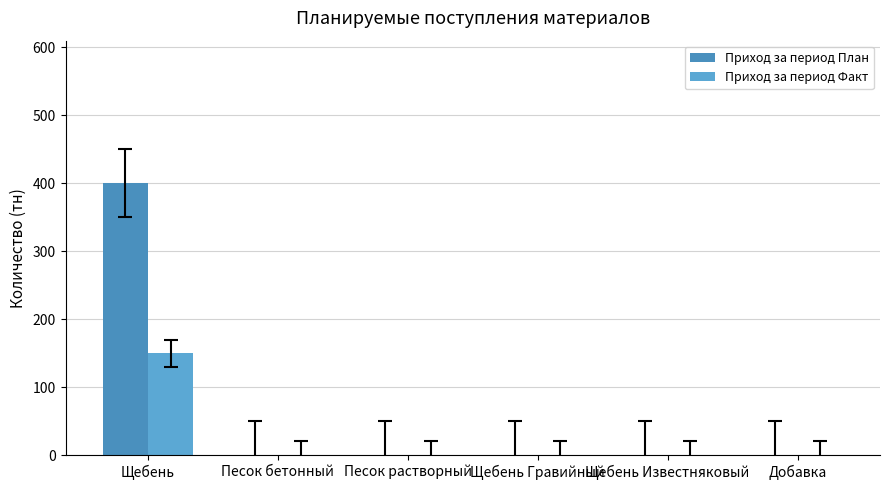

True or false: Приход за период Факт has a value of 0 at Песок бетонный.

True